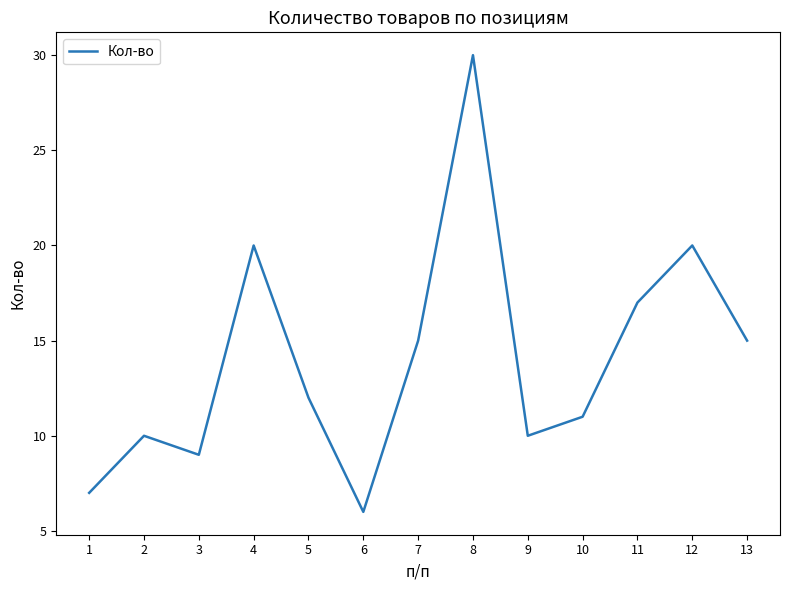

True or false: the data shows 17 at 11.

True